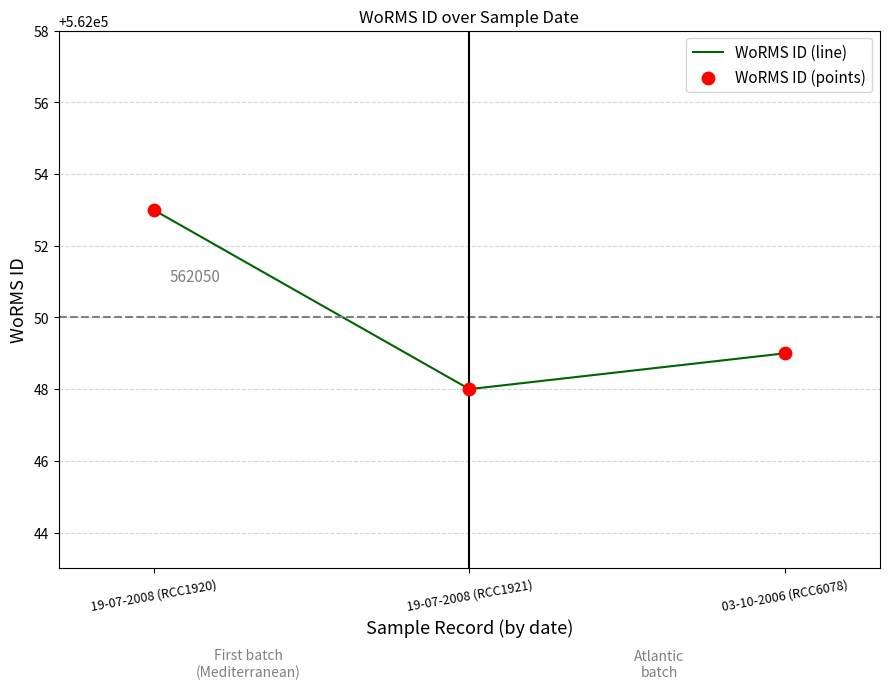

What is the difference between the maximum and second lowest values?

4